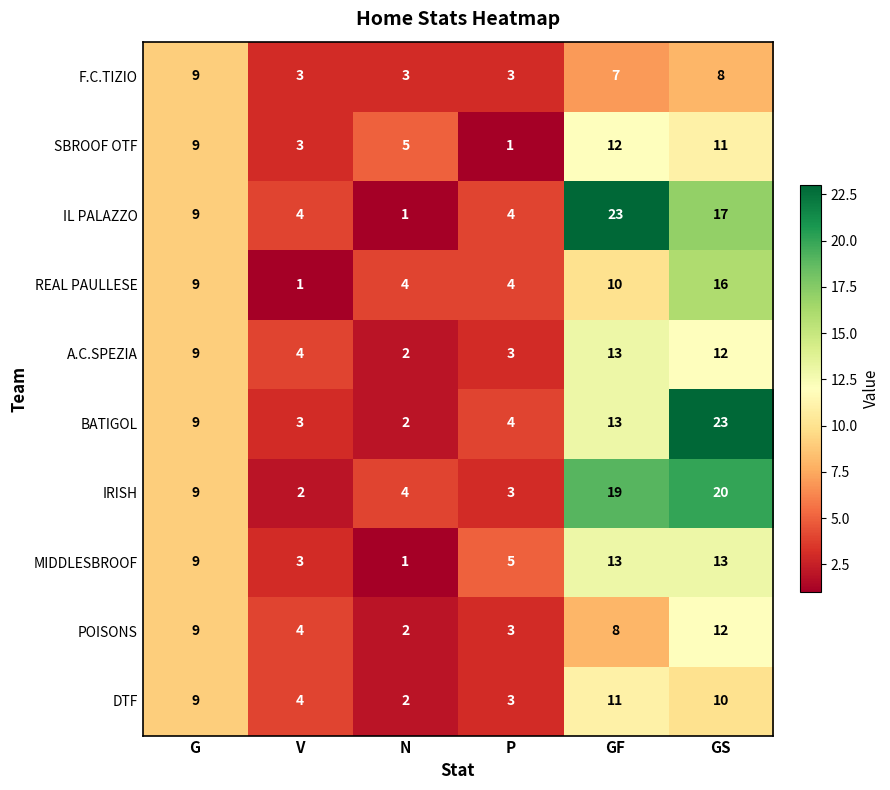

Is it true that SBROOF OTF equals 1 at P?

True